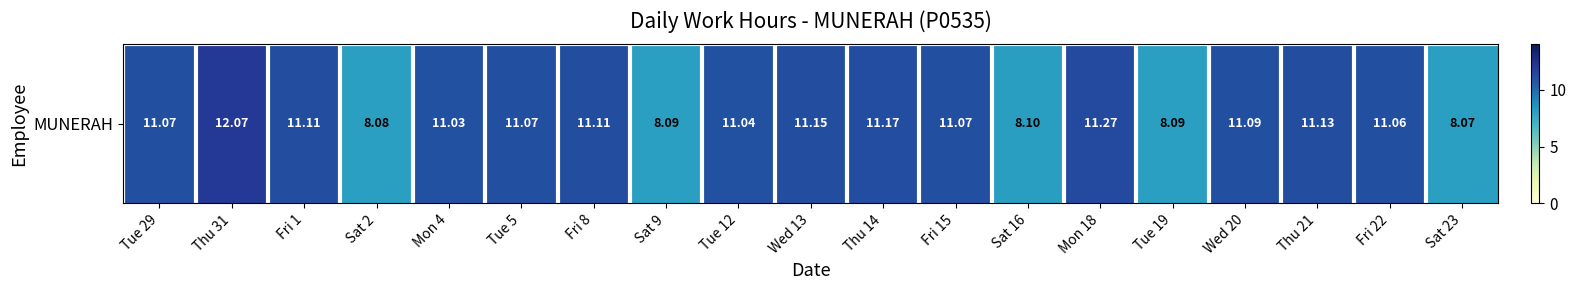

List the labels in order of value, smallest first.

Sat 23, Sat 2, Sat 9, Tue 19, Sat 16, Mon 4, Tue 12, Fri 22, Tue 29, Tue 5, Fri 15, Wed 20, Fri 1, Fri 8, Thu 21, Wed 13, Thu 14, Mon 18, Thu 31